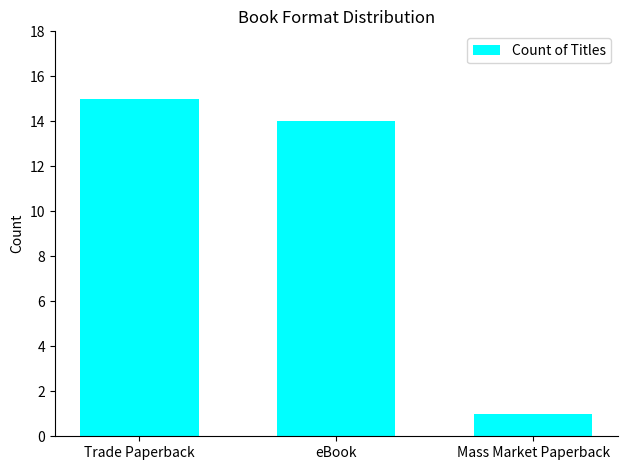

At which label is the value closest to 8?

eBook